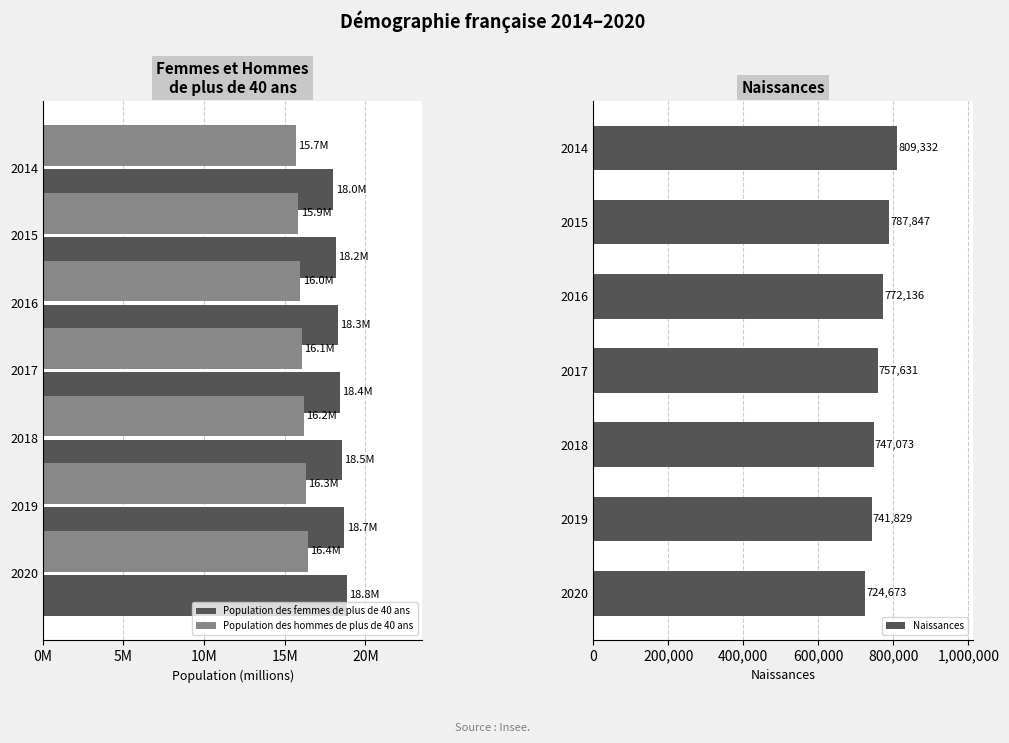

What is the sum of all Naissances values?

5340521